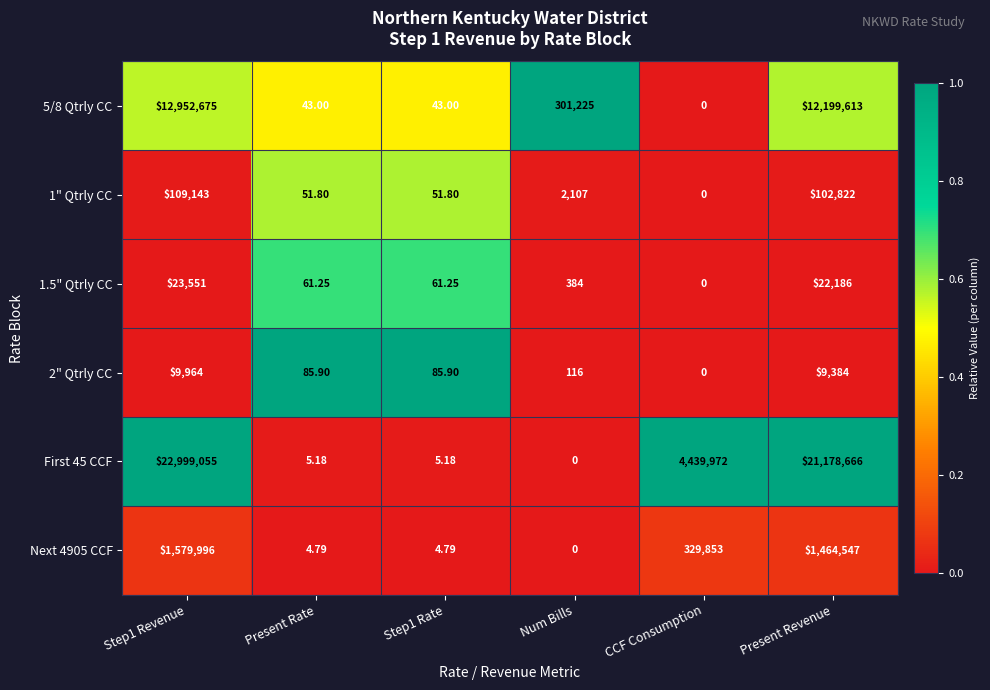

Which series has the largest total across all categories?

First 45 CCF